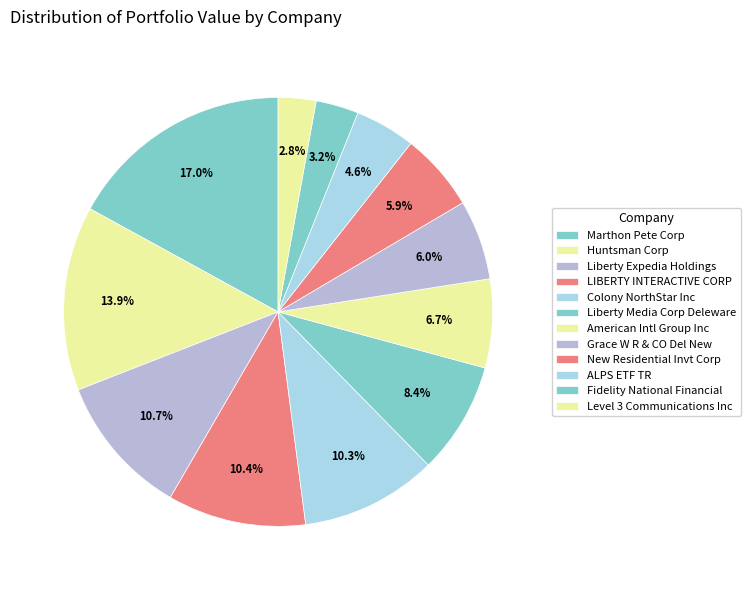

To the nearest percent, what portion does ALPS ETF TR represent?

5%